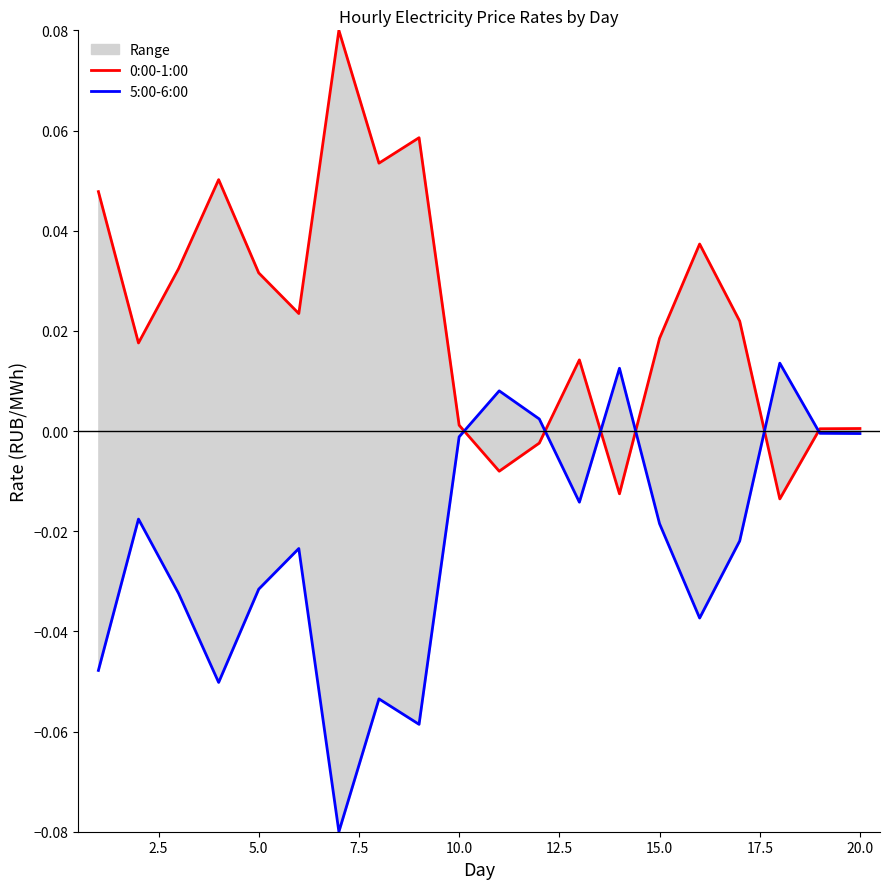

Reading right to left, list all the values displayed in this chart.

0:00-1:00: 0.0	0.0	-0.0	0.0	0.0	0.0	-0.0	0.0	-0.0	-0.0	0.0	0.1	0.1	0.1	0.0	0.0	0.1	0.0	0.0	0.0
5:00-6:00: -0.0	-0.0	0.0	-0.0	-0.0	-0.0	0.0	-0.0	0.0	0.0	-0.0	-0.1	-0.1	-0.1	-0.0	-0.0	-0.1	-0.0	-0.0	-0.0